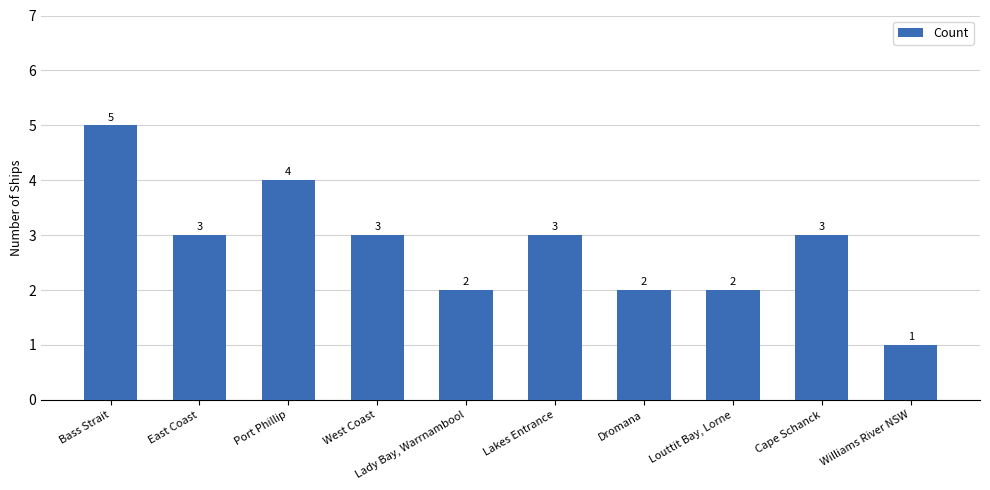

The chart shows a value of 3 at East Coast. True or false?

True